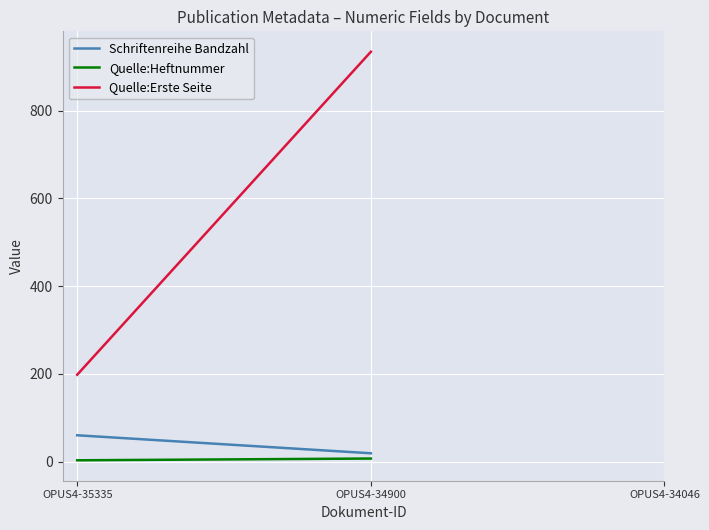

What are all the series names shown in the legend?

Schriftenreihe Bandzahl, Quelle:Heftnummer, Quelle:Erste Seite